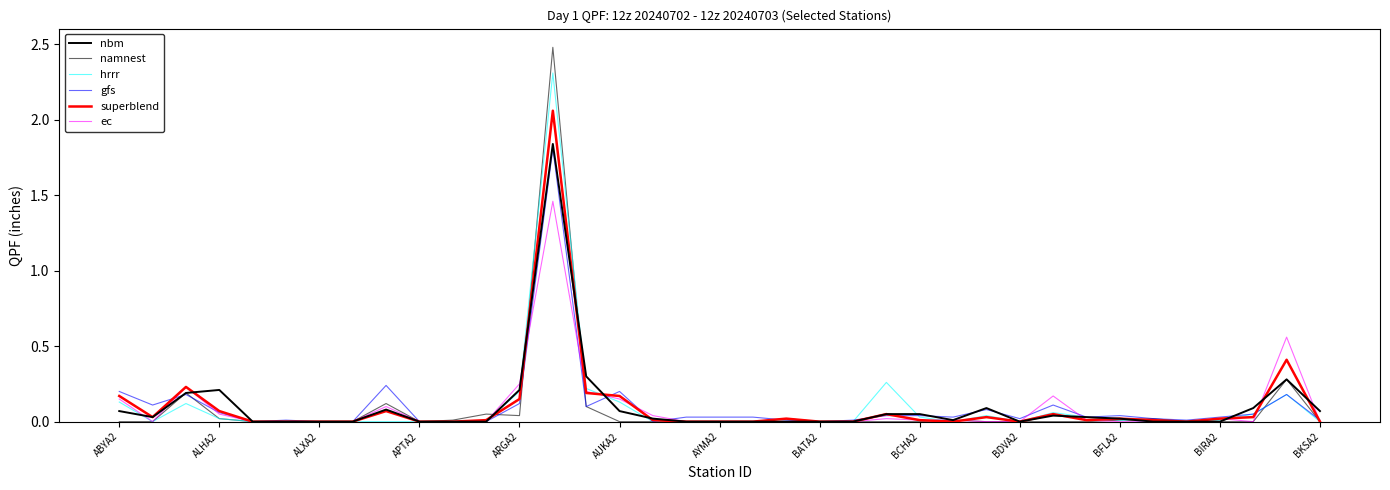

Does the chart display data point markers on the line(s)?

No